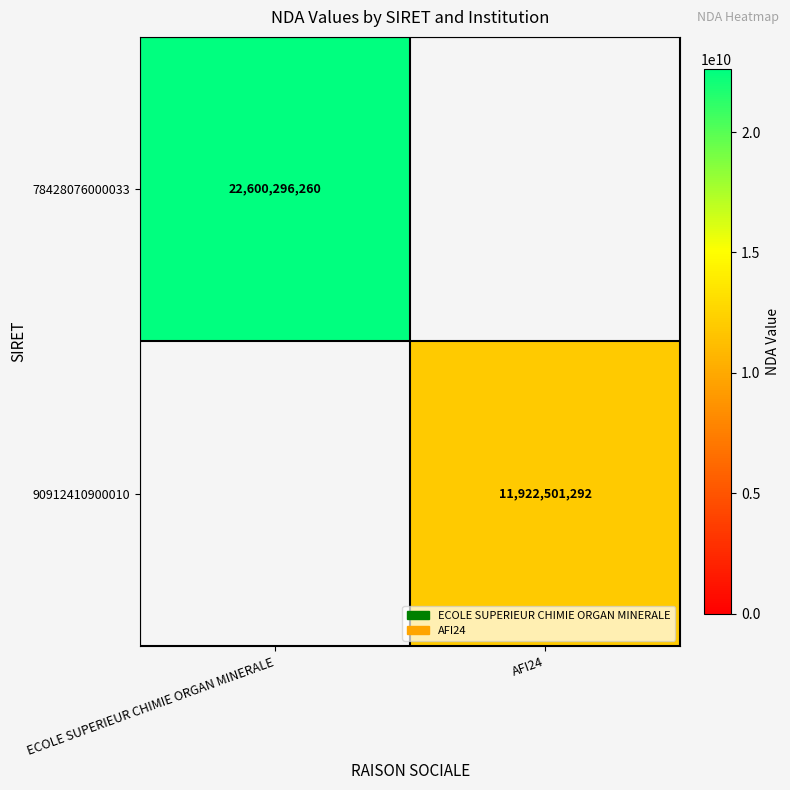

True or false: 90912410900010 has a value of 3013560287 at AFI24.

False